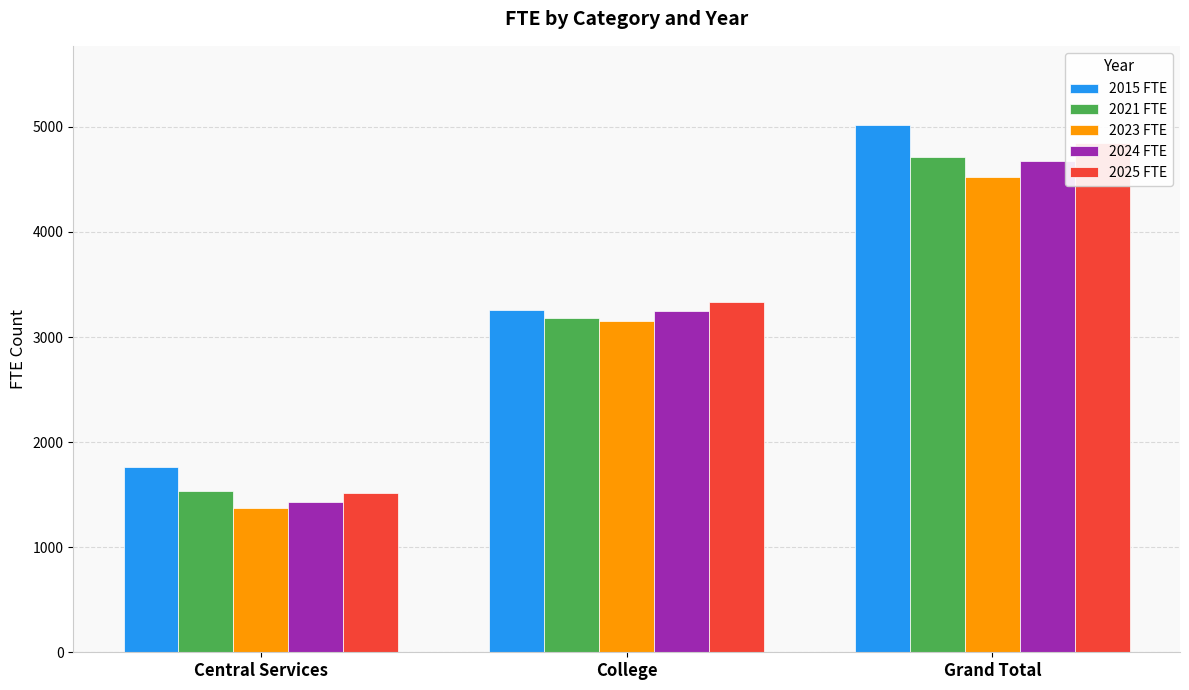

How many groups of bars are there?

3